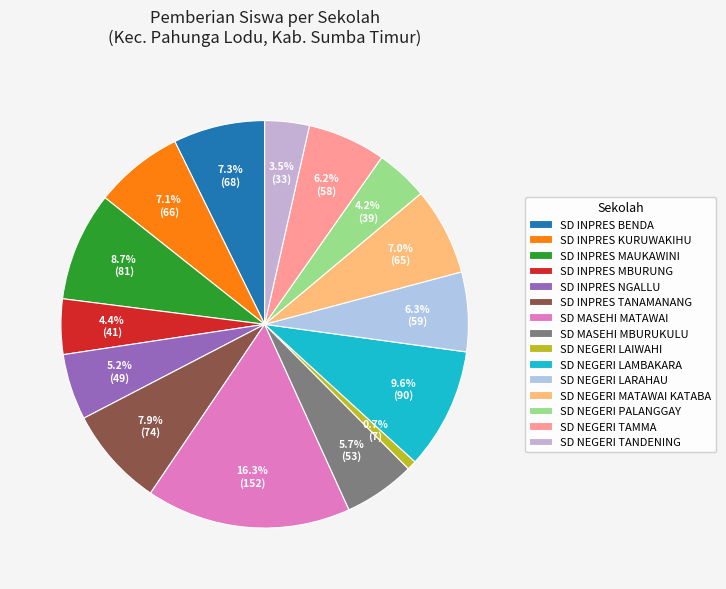

Rank the categories by value from highest to lowest.

SD MASEHI MATAWAI, SD NEGERI LAMBAKARA, SD INPRES MAUKAWINI, SD INPRES TANAMANANG, SD INPRES BENDA, SD INPRES KURUWAKIHU, SD NEGERI MATAWAI KATABA, SD NEGERI LARAHAU, SD NEGERI TAMMA, SD MASEHI MBURUKULU, SD INPRES NGALLU, SD INPRES MBURUNG, SD NEGERI PALANGGAY, SD NEGERI TANDENING, SD NEGERI LAIWAHI